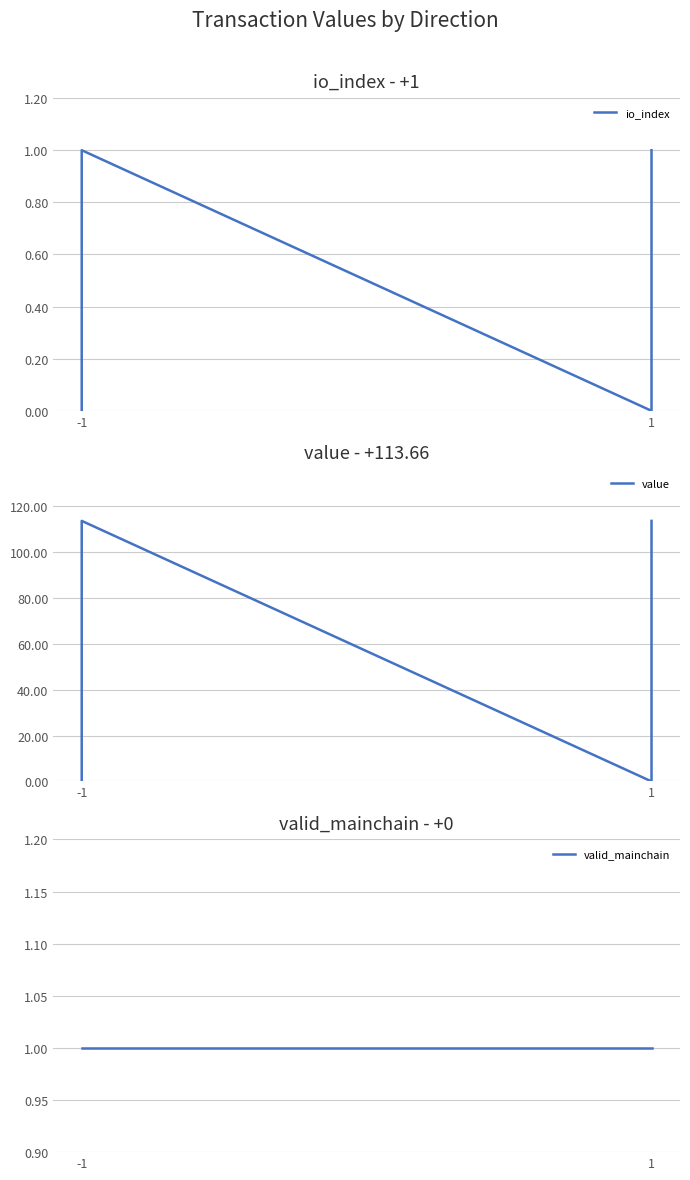

What value does the valid_mainchain series have at 1?

1.0